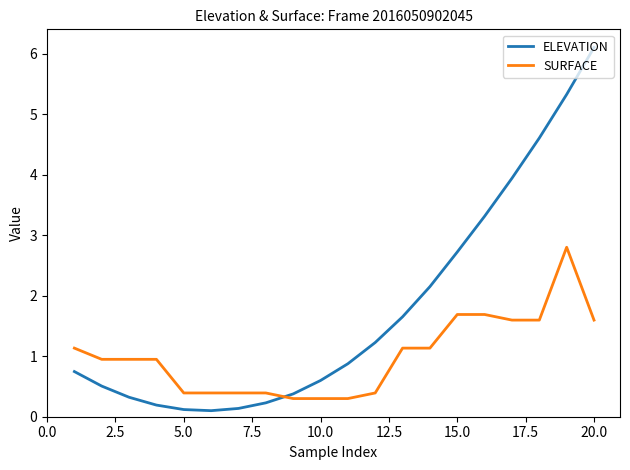

What is the maximum value shown in the chart?

6.1